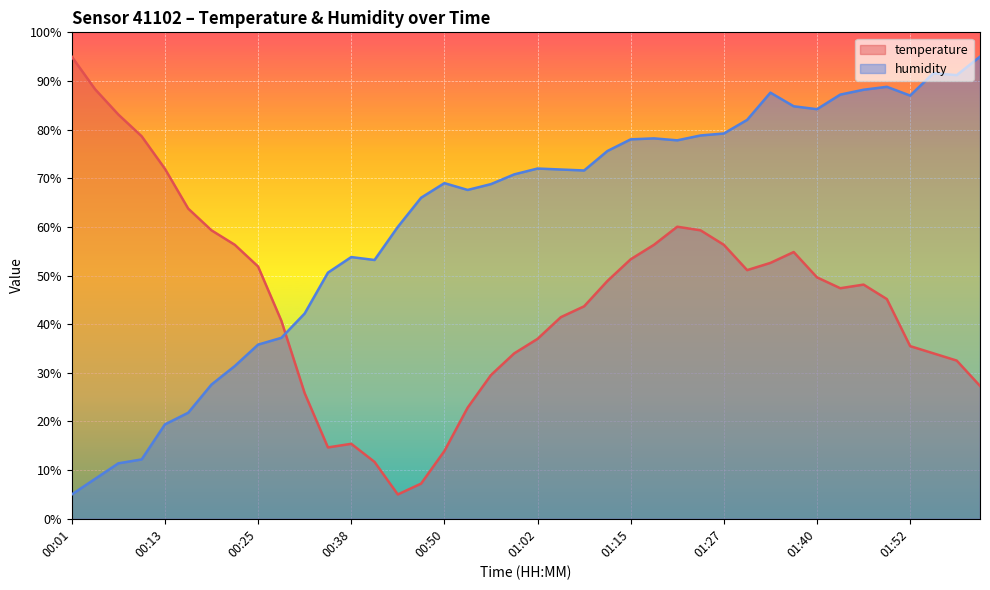

Rank the series by their maximum value, from highest to lowest.

humidity, temperature